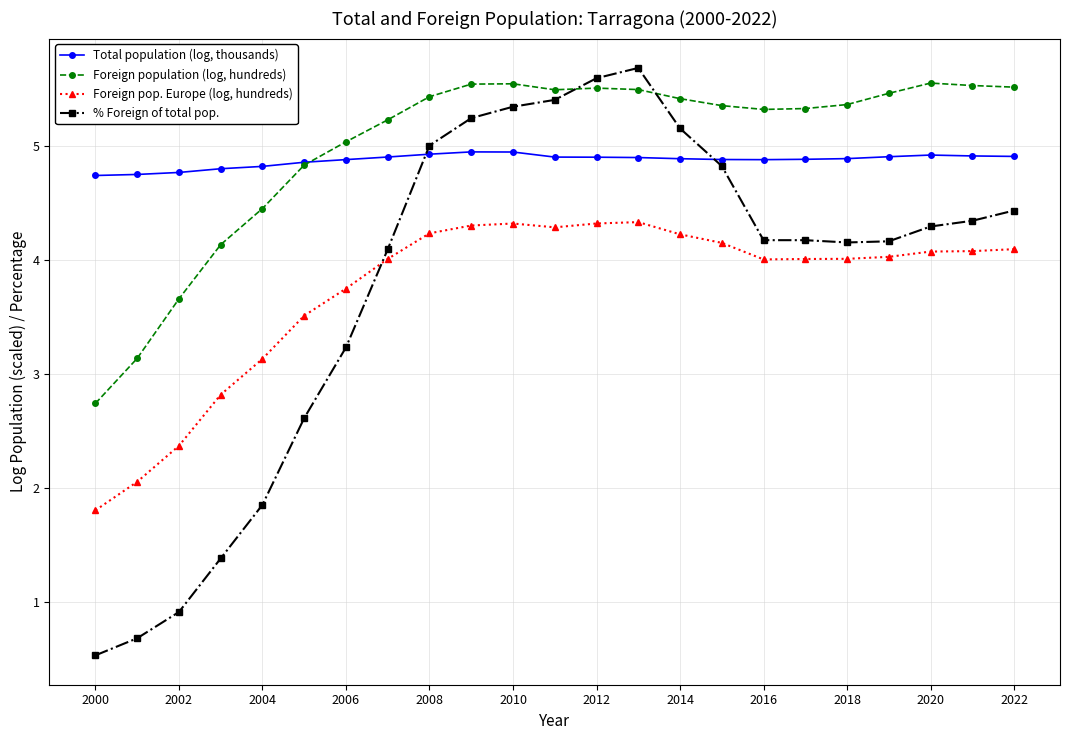

What is the minimum value for % Foreign of total pop.?

0.5